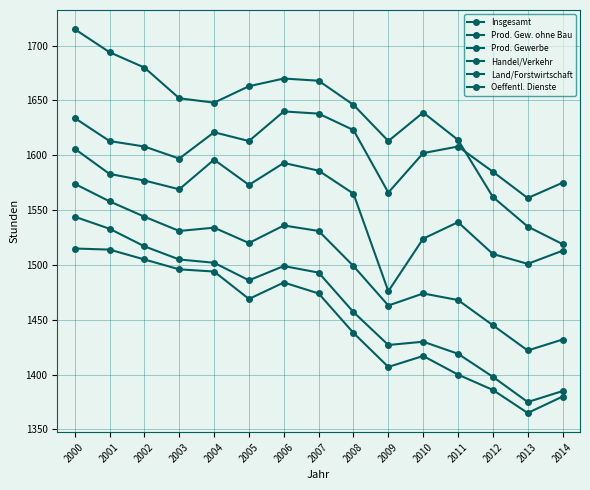

How many lines are shown in the chart?

6